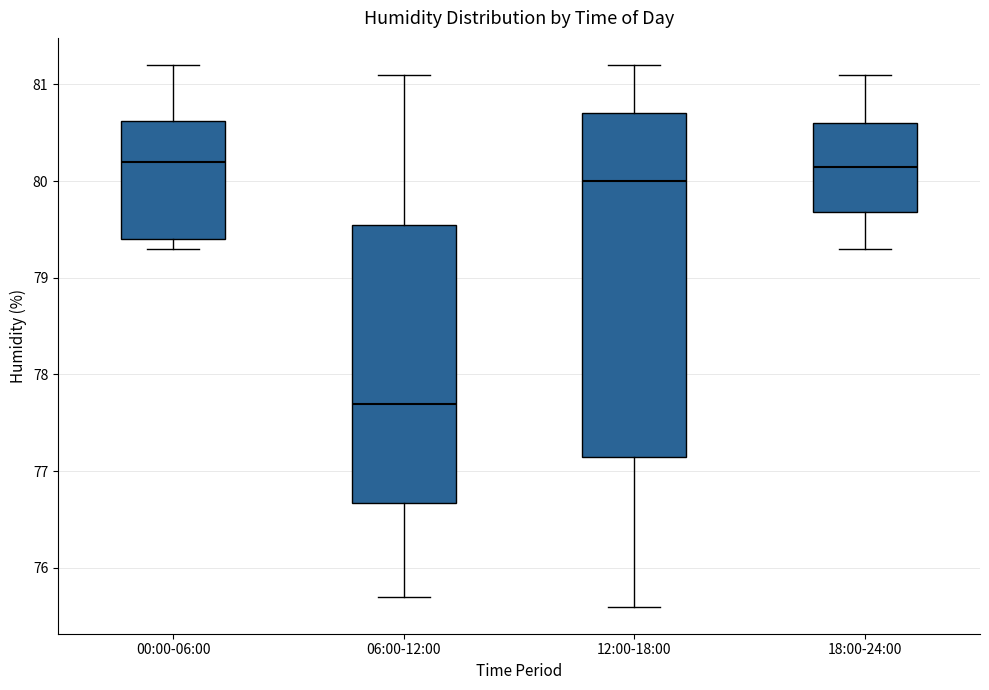

Which box is the tallest, from its lower edge to its upper edge?

12:00-18:00